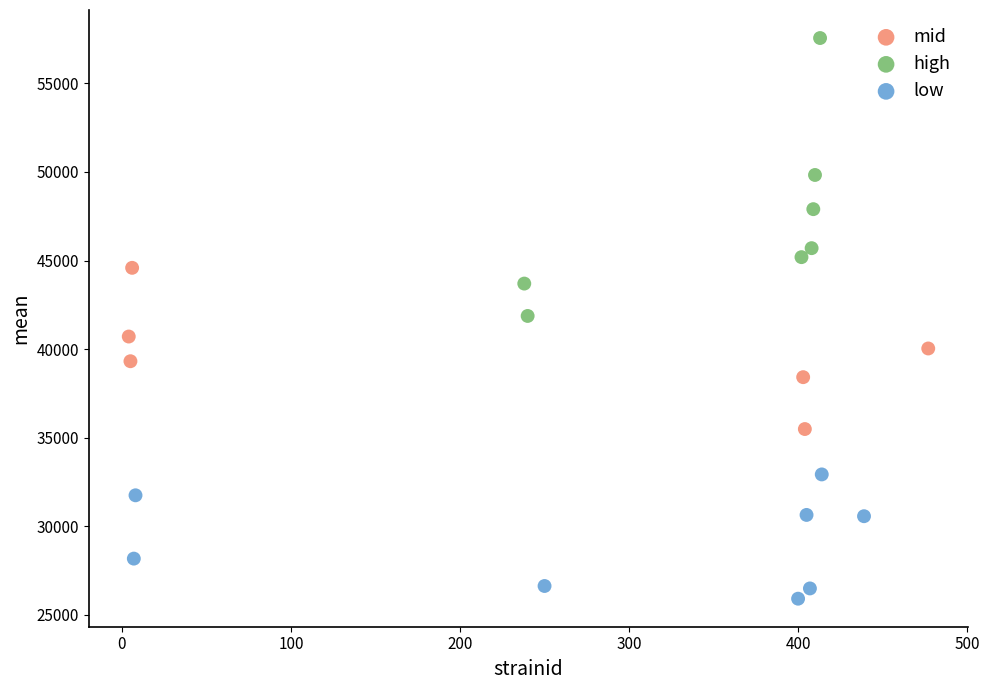

Which series has the widest spread of Y values?

high